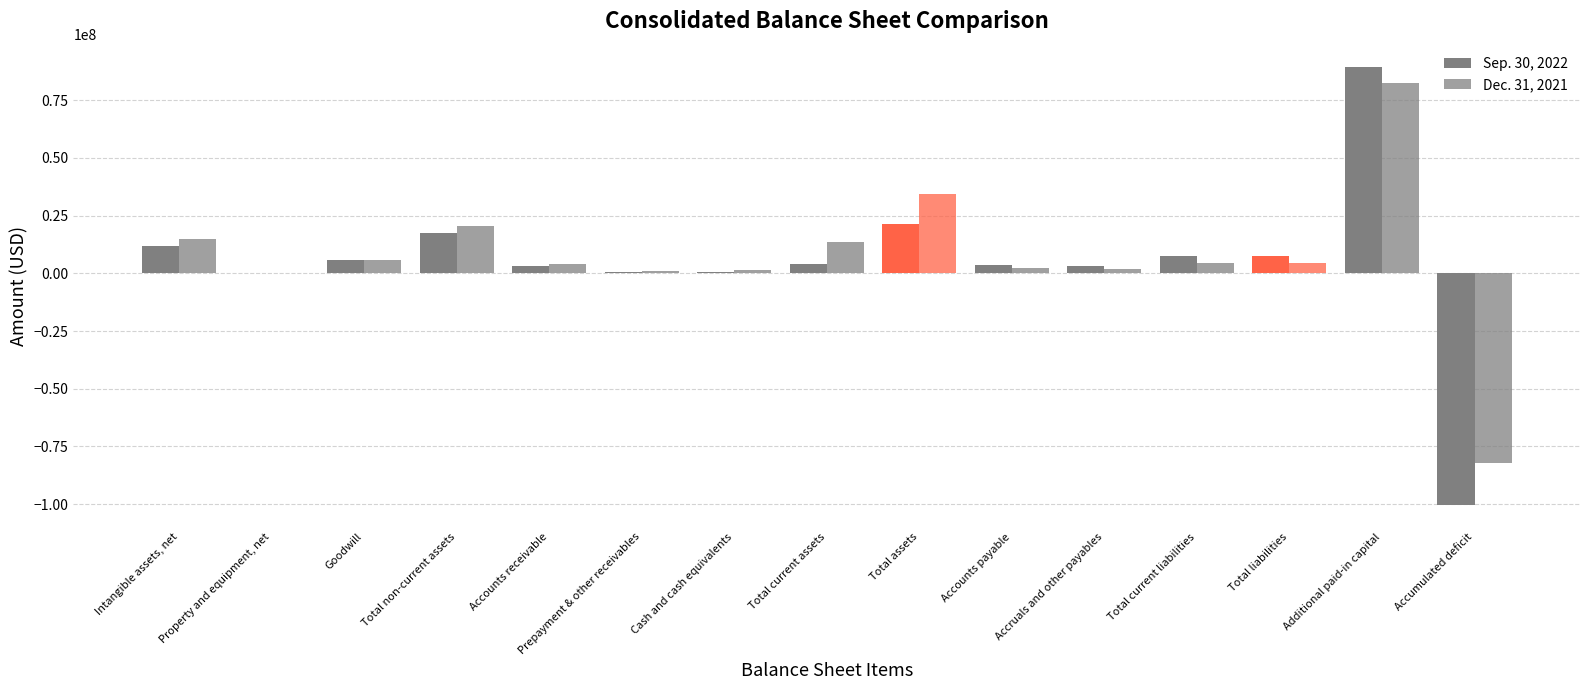

Is it true that Dec. 31, 2021 equals 1196598 at Prepayment & other receivables?

False